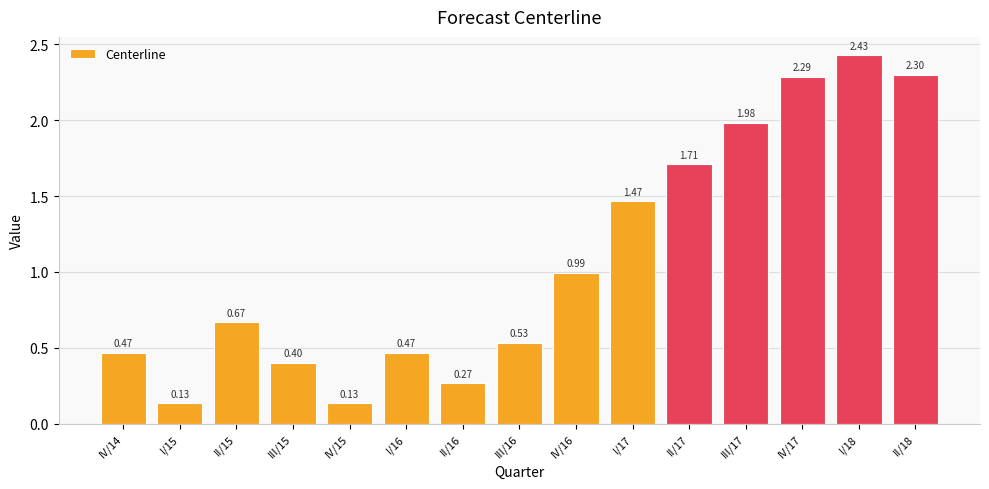

What is the difference between the values at IV/14 and II/17?

1.2